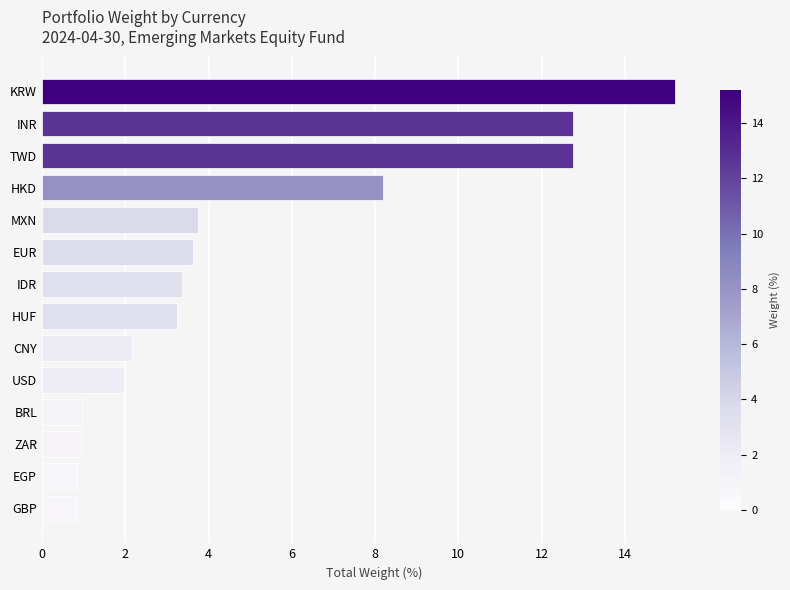

The value at USD is 2.0. True or false?

True